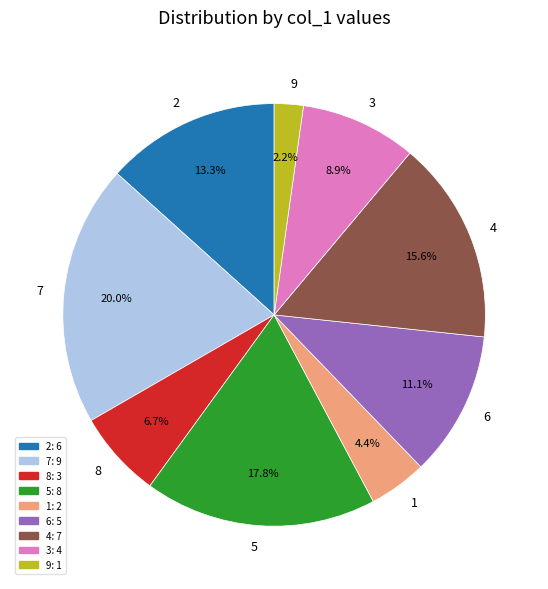

What percentage is the 9 slice, to the nearest percent?

2%